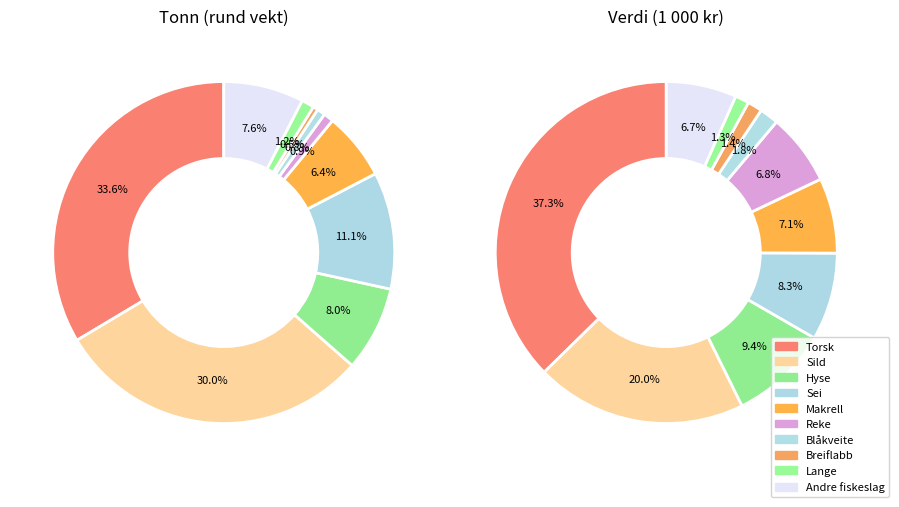

How many slices are in this pie chart?

10